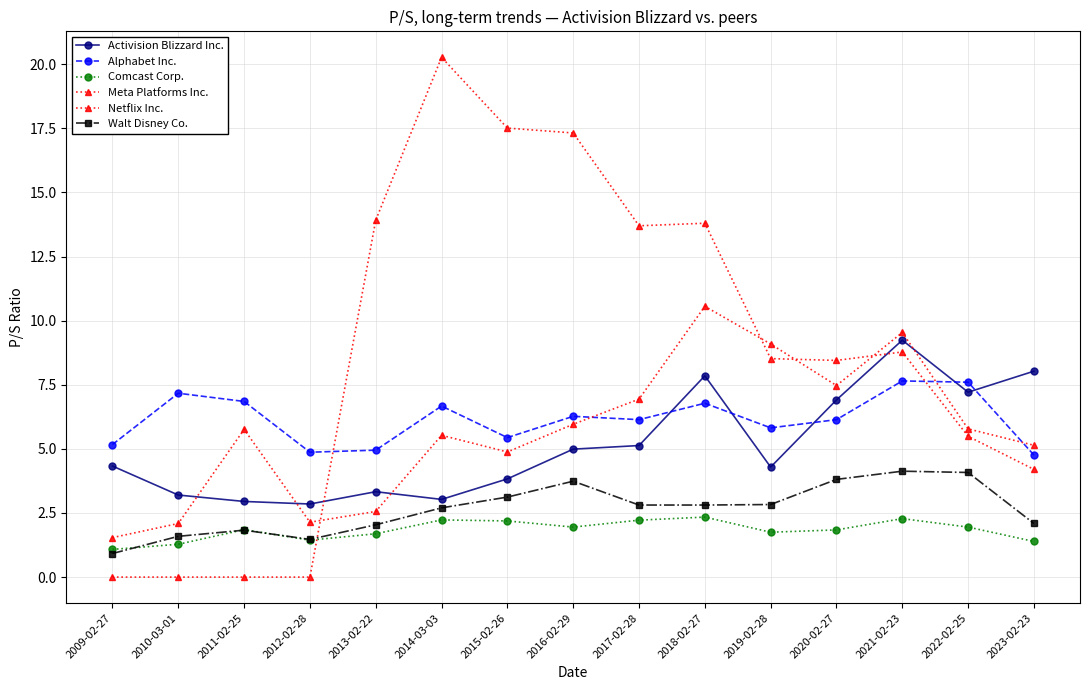

How many lines are shown in the chart?

6